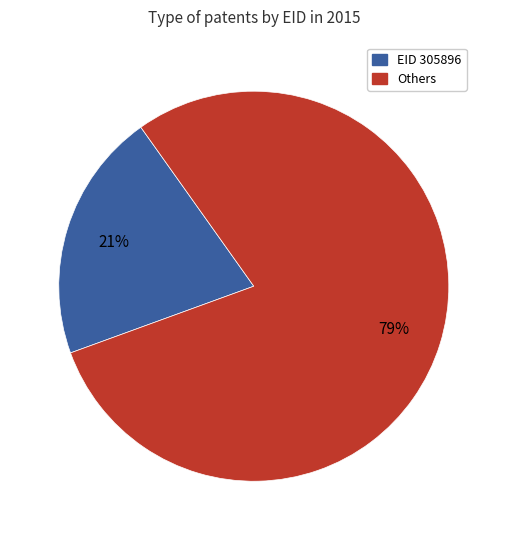

To the nearest percent, what is the average slice percentage?

50%